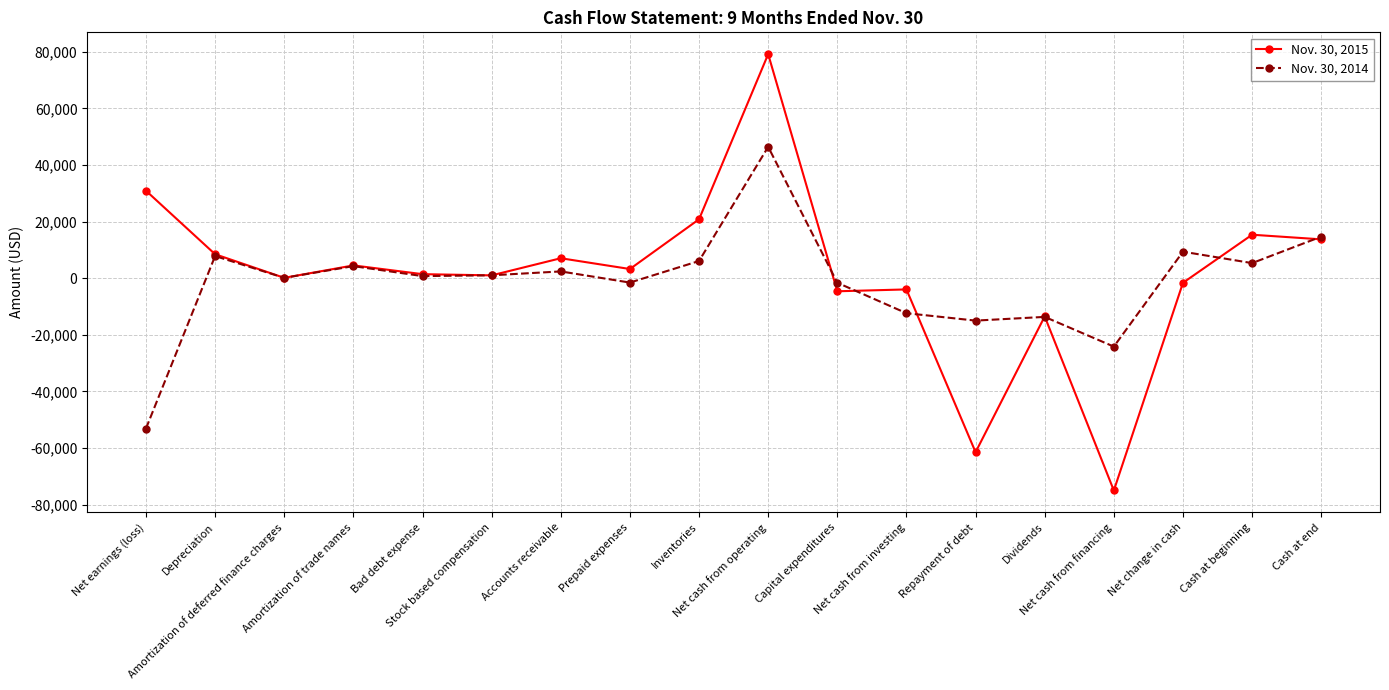

What is the minimum value for Nov. 30, 2015?

-75028